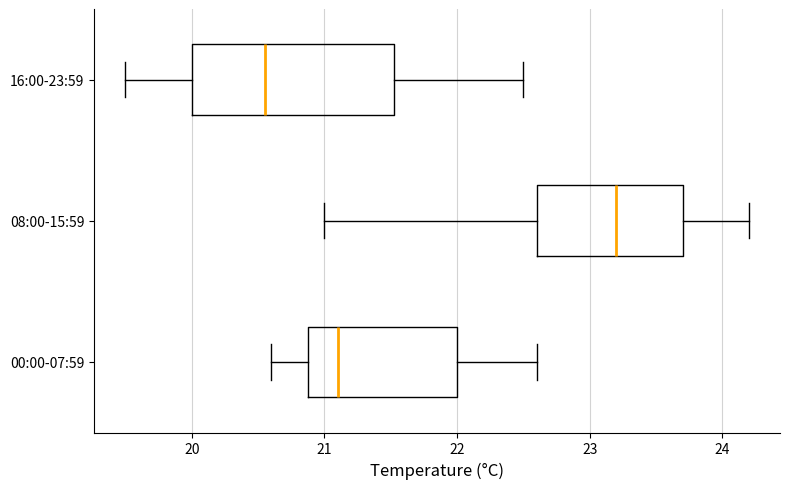

Reading bottom to top, read every box against the x-axis: the position of its median line, the range the box covers, and the ends of its whiskers. The values are not printed on the chart, so give them approximately, as read against the axis.

00:00-07:59: median 21.1, box 20.9 to 22.0, whiskers 20.6 to 22.6
08:00-15:59: median 23.2, box 22.6 to 23.7, whiskers 21.0 to 24.2
16:00-23:59: median 20.6, box 20.0 to 21.5, whiskers 19.5 to 22.5